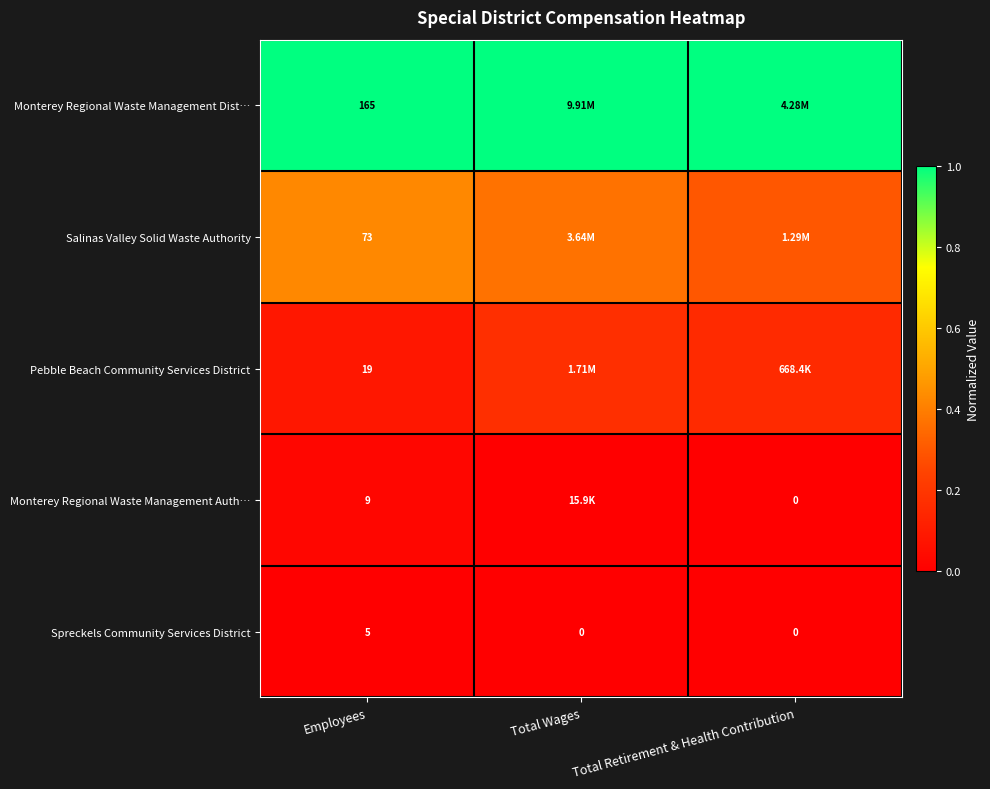

Which series has the largest range (max minus min)?

Salinas Valley Solid Waste Authority